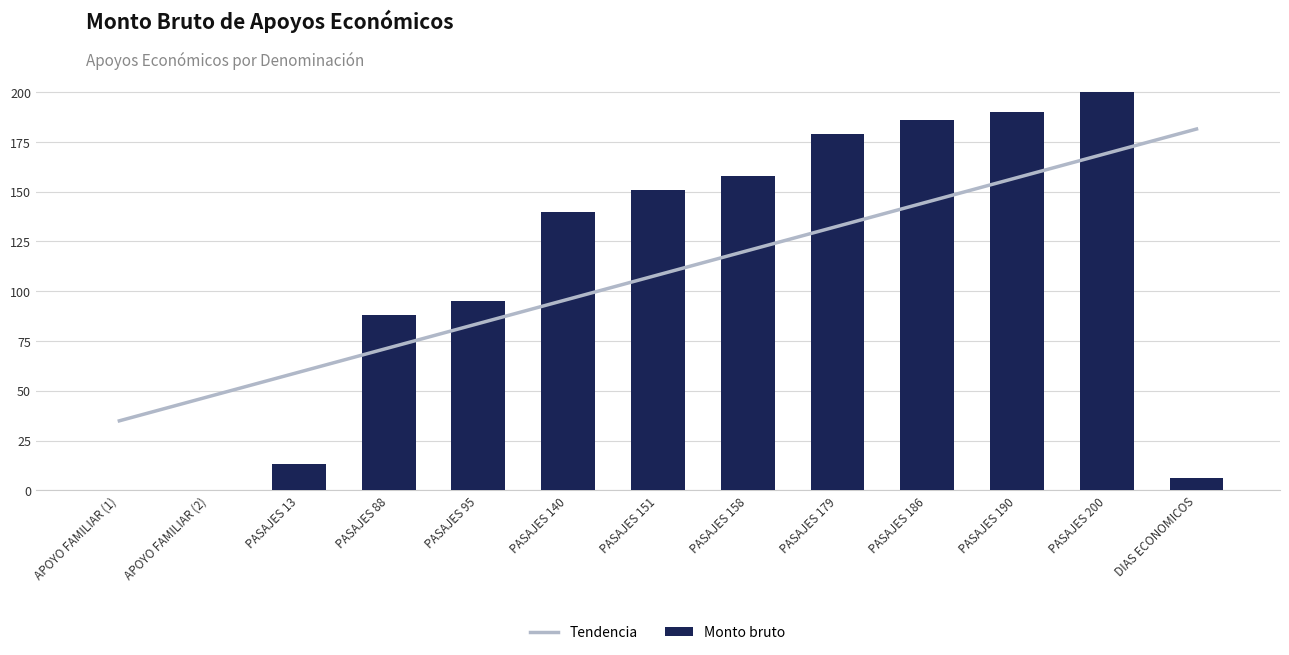

Rank the categories by value from highest to lowest.

PASAJES 200, PASAJES 190, PASAJES 186, PASAJES 179, PASAJES 158, PASAJES 151, PASAJES 140, PASAJES 95, PASAJES 88, PASAJES 13, DIAS ECONOMICOS, APOYO FAMILIAR (1), APOYO FAMILIAR (2)